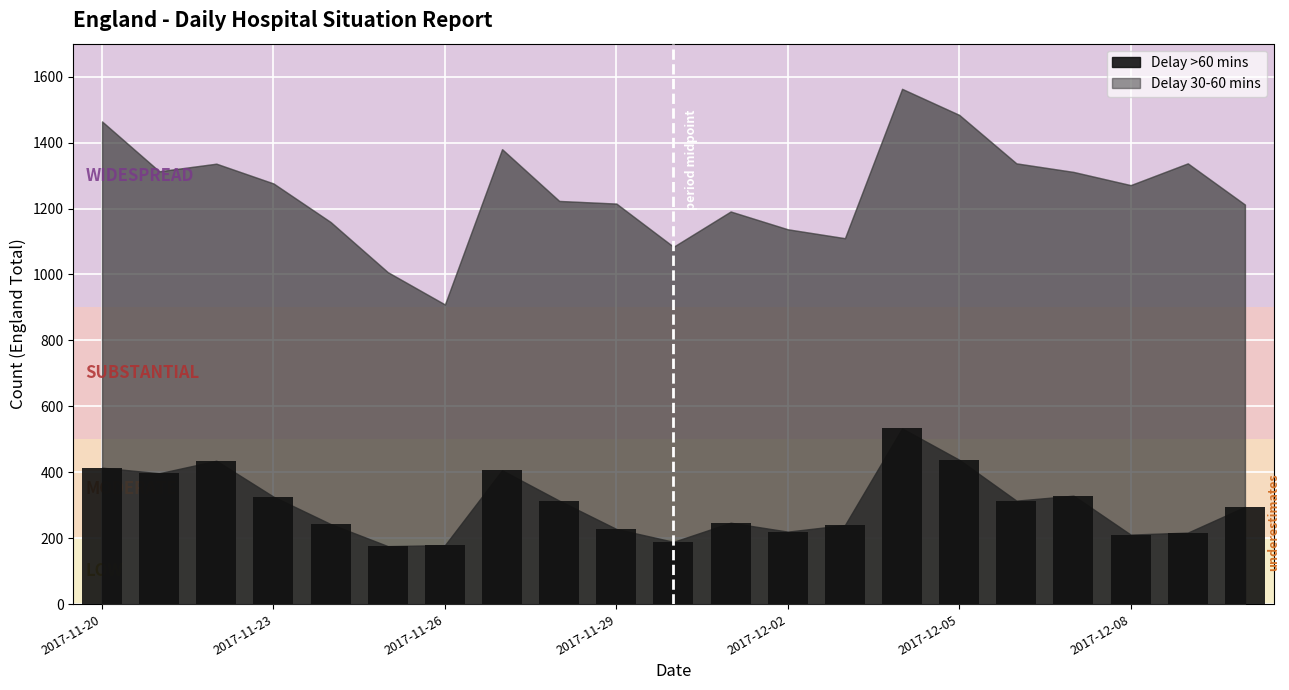

What is the maximum value shown in the chart?

533